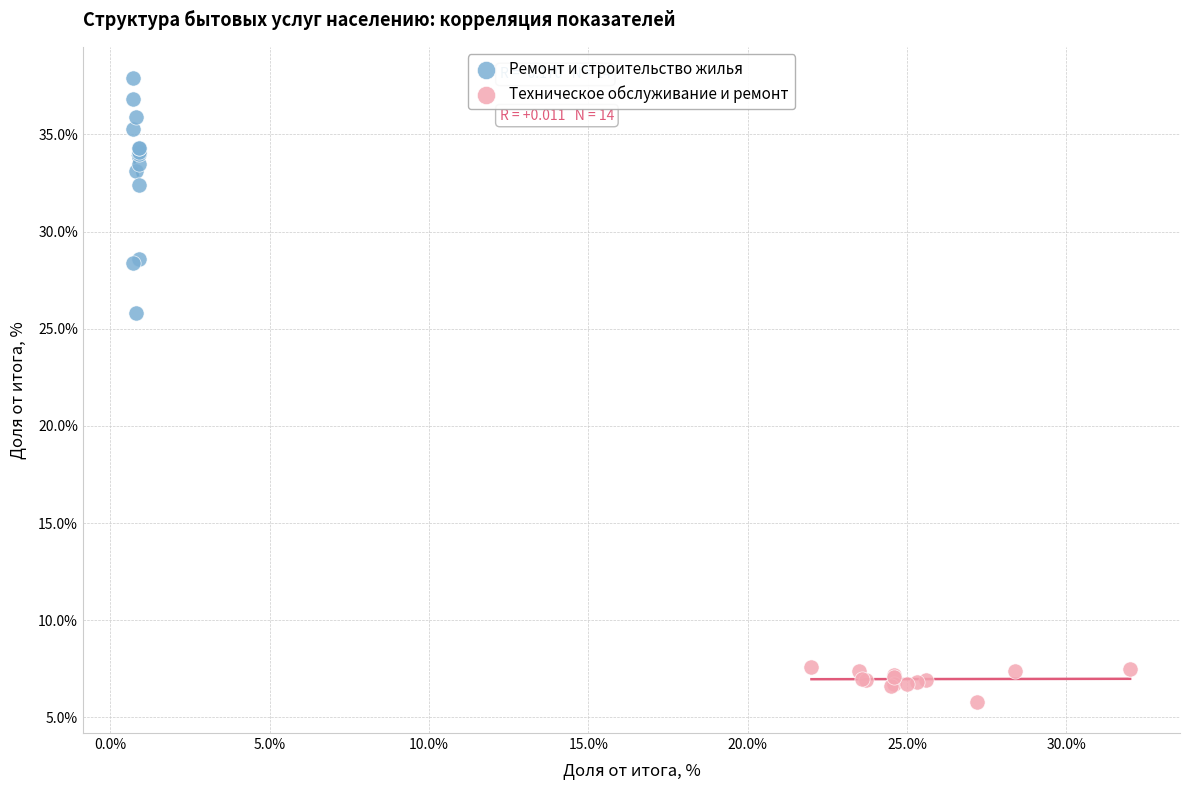

Which series reaches the maximum Y coordinate?

Ремонт и строительство жилья